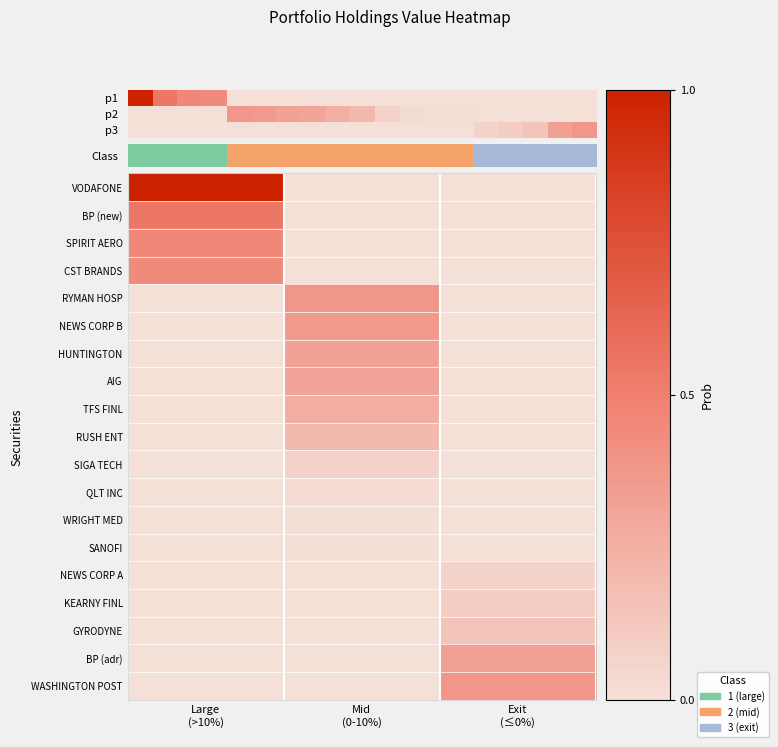

Reading left to right, what are all the values shown in this chart?

VODAFONE: Large
(>10%)=1.0	Mid
(0-10%)=0.0	Exit
(≤0%)=0.0
BP (new): Large
(>10%)=0.5	Mid
(0-10%)=0.0	Exit
(≤0%)=0.0
SPIRIT AERO: Large
(>10%)=0.5	Mid
(0-10%)=0.0	Exit
(≤0%)=0.0
CST BRANDS: Large
(>10%)=0.4	Mid
(0-10%)=0.0	Exit
(≤0%)=0.0
RYMAN HOSP: Large
(>10%)=0.0	Mid
(0-10%)=0.4	Exit
(≤0%)=0.0
NEWS CORP B: Large
(>10%)=0.0	Mid
(0-10%)=0.4	Exit
(≤0%)=0.0
HUNTINGTON: Large
(>10%)=0.0	Mid
(0-10%)=0.3	Exit
(≤0%)=0.0
AIG: Large
(>10%)=0.0	Mid
(0-10%)=0.3	Exit
(≤0%)=0.0
TFS FINL: Large
(>10%)=0.0	Mid
(0-10%)=0.3	Exit
(≤0%)=0.0
RUSH ENT: Large
(>10%)=0.0	Mid
(0-10%)=0.2	Exit
(≤0%)=0.0
SIGA TECH: Large
(>10%)=0.0	Mid
(0-10%)=0.1	Exit
(≤0%)=0.0
QLT INC: Large
(>10%)=0.0	Mid
(0-10%)=0.0	Exit
(≤0%)=0.0
WRIGHT MED: Large
(>10%)=0.0	Mid
(0-10%)=0.0	Exit
(≤0%)=0.0
SANOFI: Large
(>10%)=0.0	Mid
(0-10%)=0.0	Exit
(≤0%)=0.0
NEWS CORP A: Large
(>10%)=0.0	Mid
(0-10%)=0.0	Exit
(≤0%)=0.1
KEARNY FINL: Large
(>10%)=0.0	Mid
(0-10%)=0.0	Exit
(≤0%)=0.1
GYRODYNE: Large
(>10%)=0.0	Mid
(0-10%)=0.0	Exit
(≤0%)=0.1
BP (adr): Large
(>10%)=0.0	Mid
(0-10%)=0.0	Exit
(≤0%)=0.3
WASHINGTON POST: Large
(>10%)=0.0	Mid
(0-10%)=0.0	Exit
(≤0%)=0.4